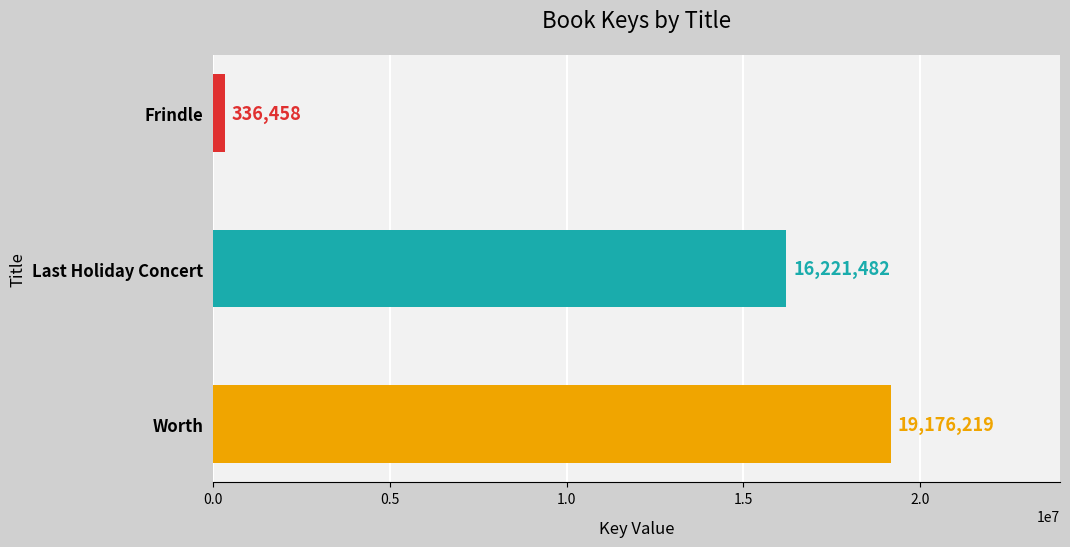

Where is the data nearest to the value 9756338?

Last Holiday Concert